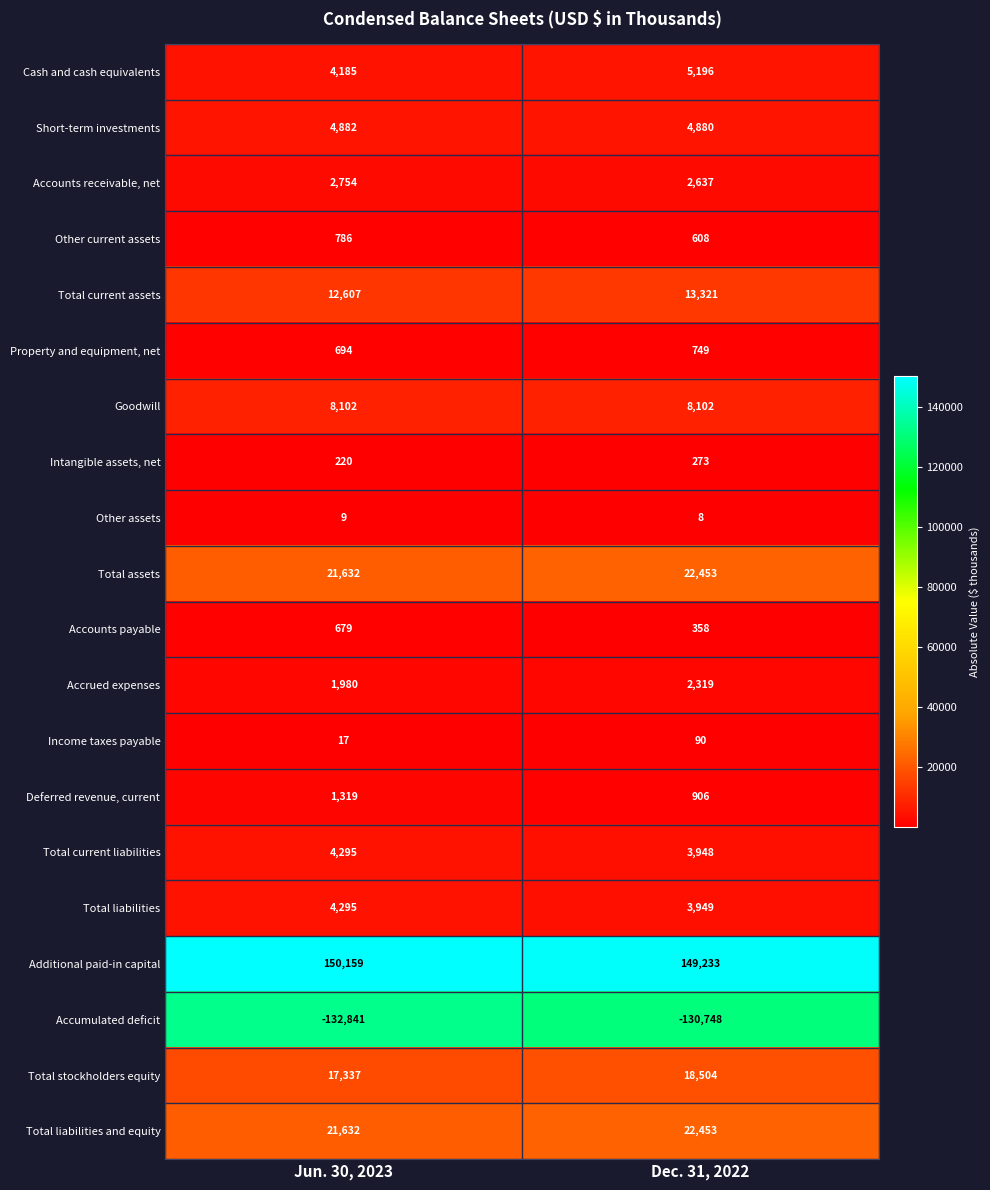

Which series changed the most between Jun. 30, 2023 and Dec. 31, 2022?

Accumulated deficit